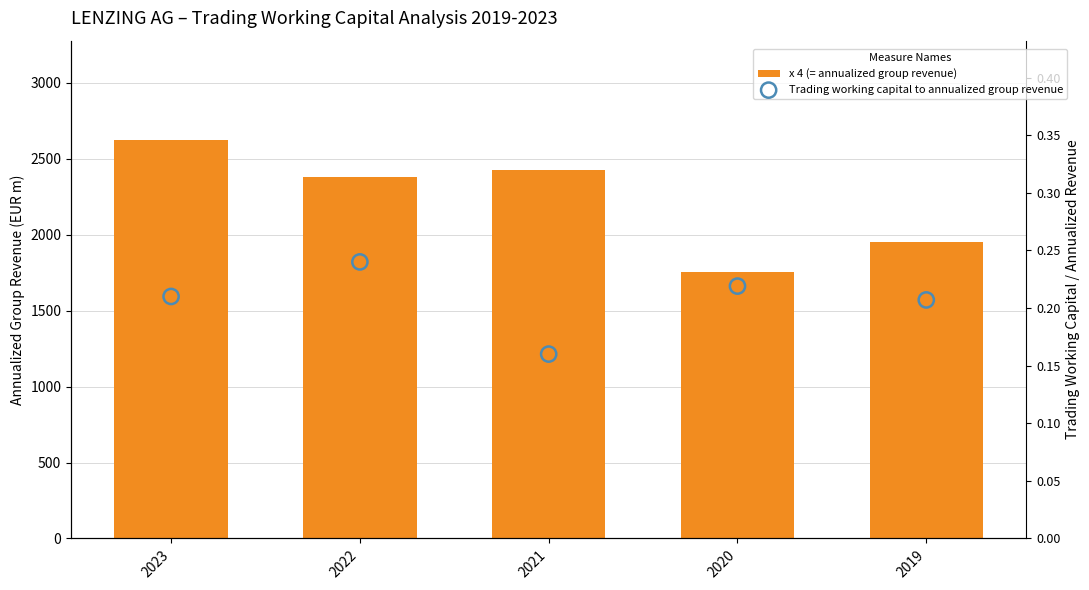

Which series contains the lowest Y value?

Trading working capital to annualized group revenue